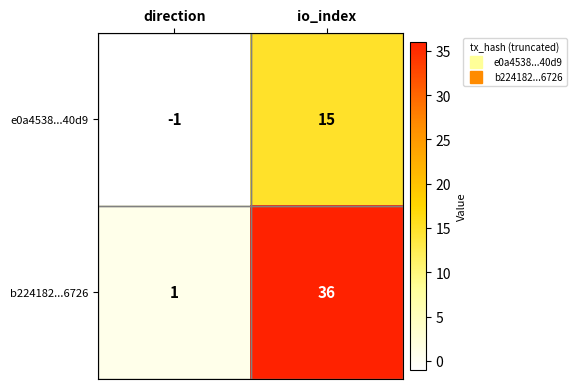

What is the spread (max minus min) of values at io_index?

21